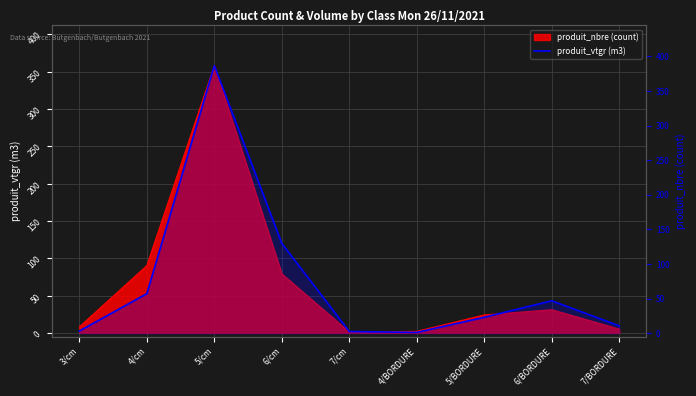

List the labels in order of value, largest first.

5/cm, 6/cm, 4/cm, 6/BORDURE, 5/BORDURE, 7/BORDURE, 3/cm, 7/cm, 4/BORDURE